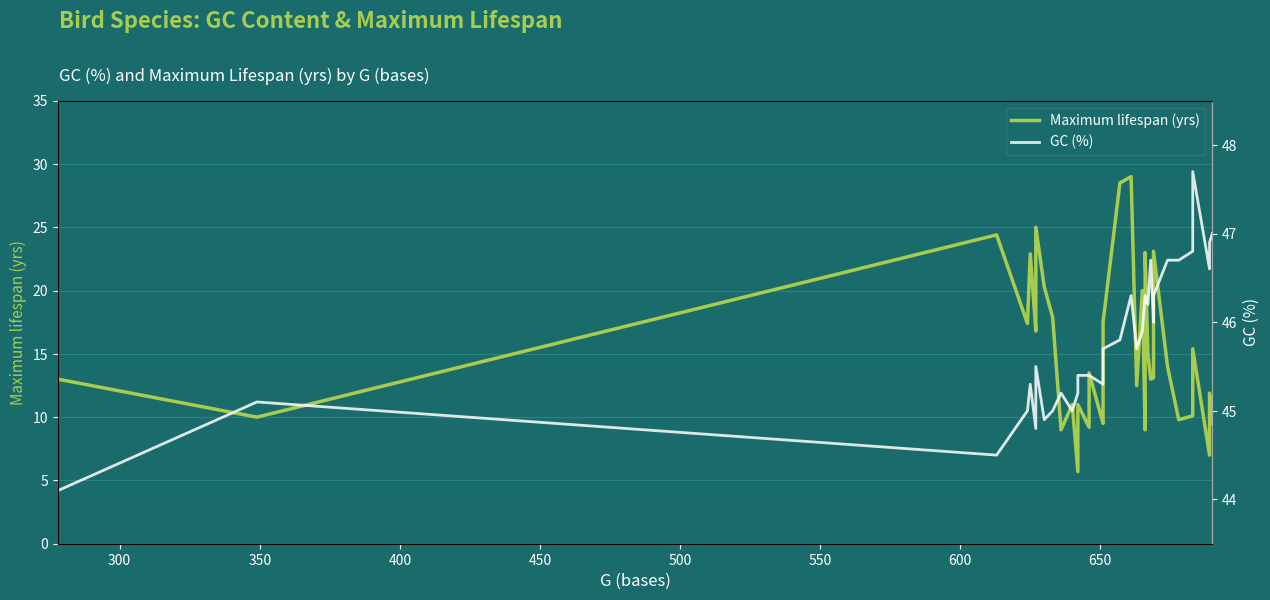

What is the difference between the maximum and minimum values in the Maximum lifespan (yrs) series?

23.3